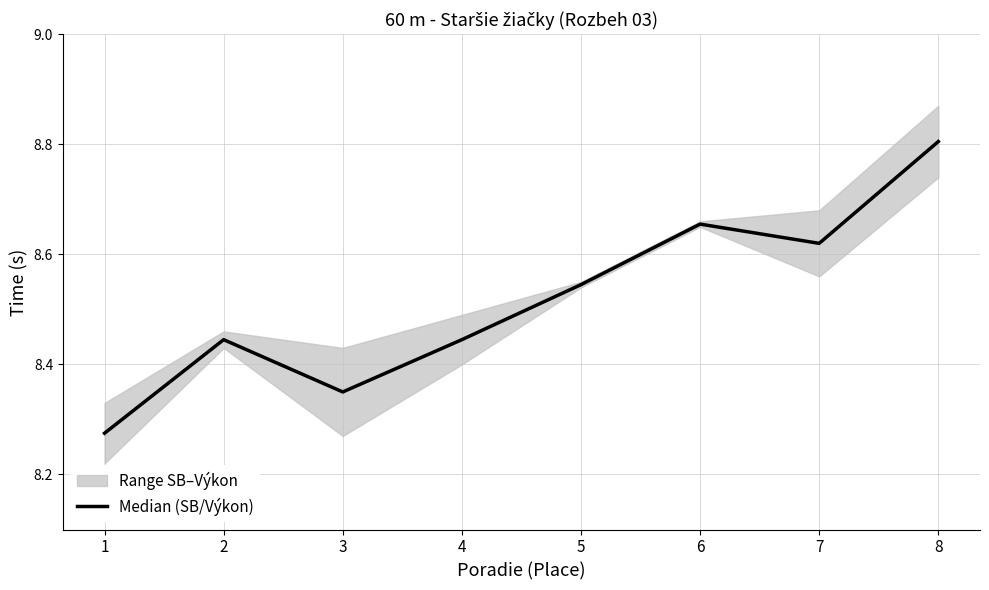

Is it true that the value at 7 is 8.6?

True